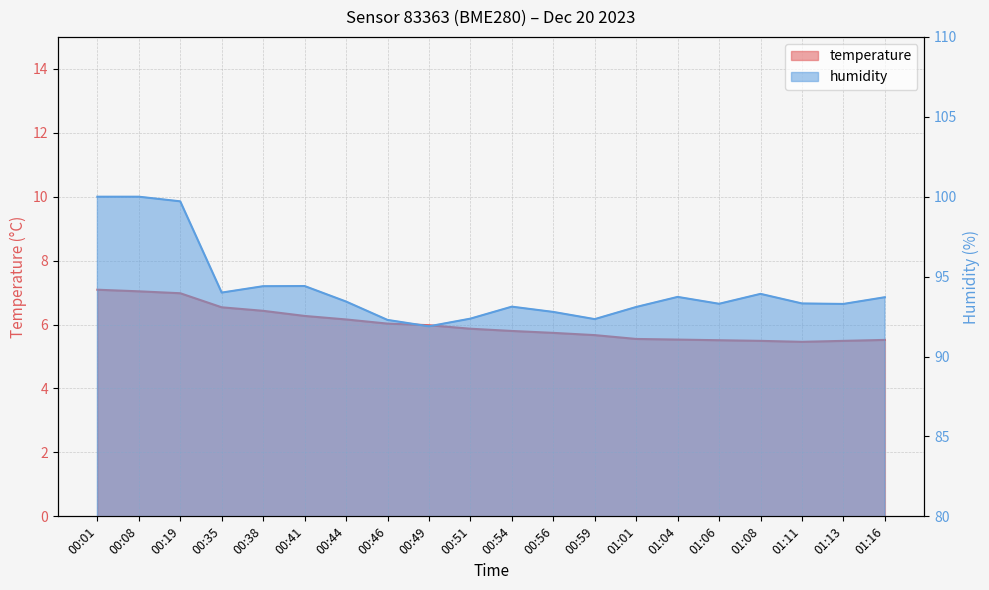

Does the chart have visible grid lines?

Yes